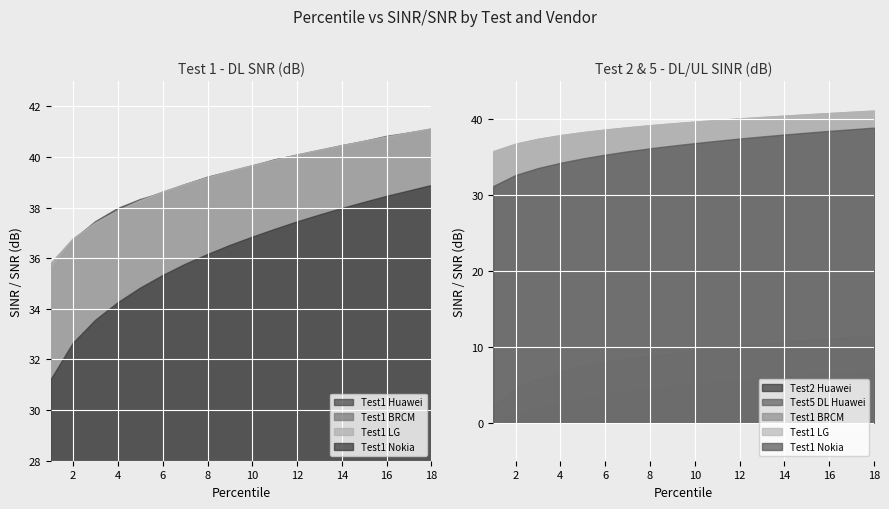

How many values in the Test1 LG series exceed 39?

11